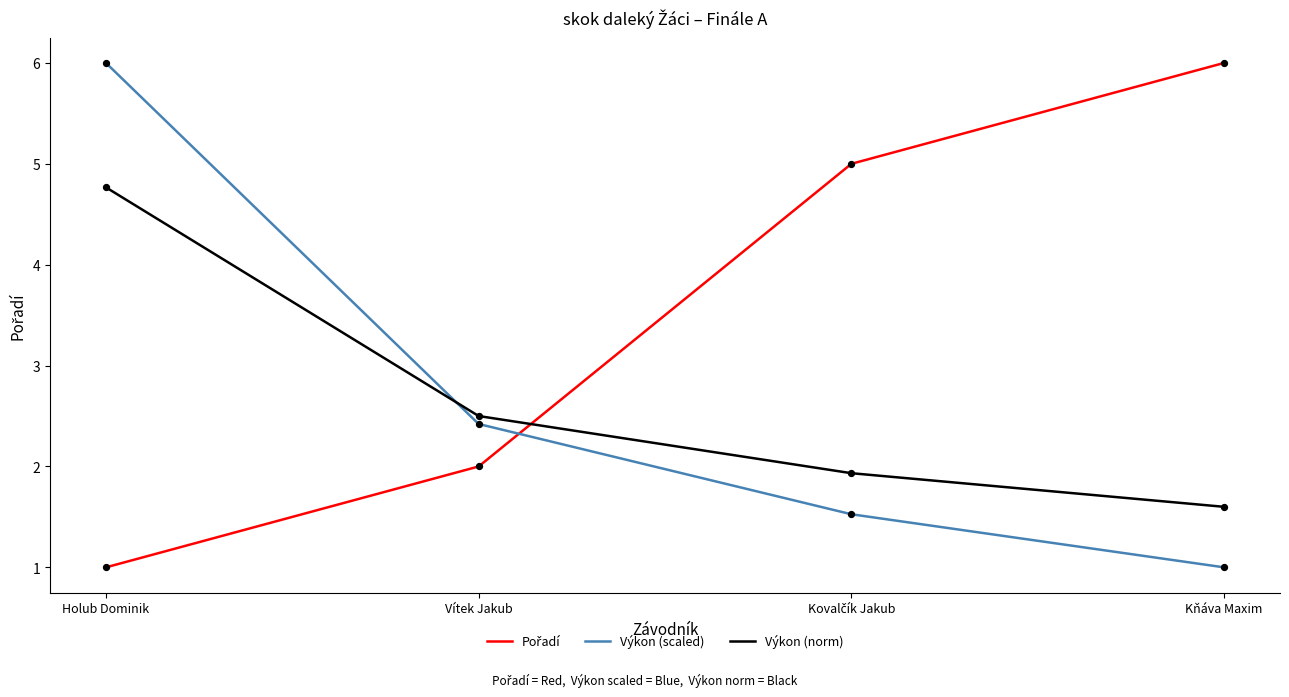

Is the value of Výkon (norm) at Kňáva Maxim greater than the value of Výkon (scaled) at Holub Dominik?

No